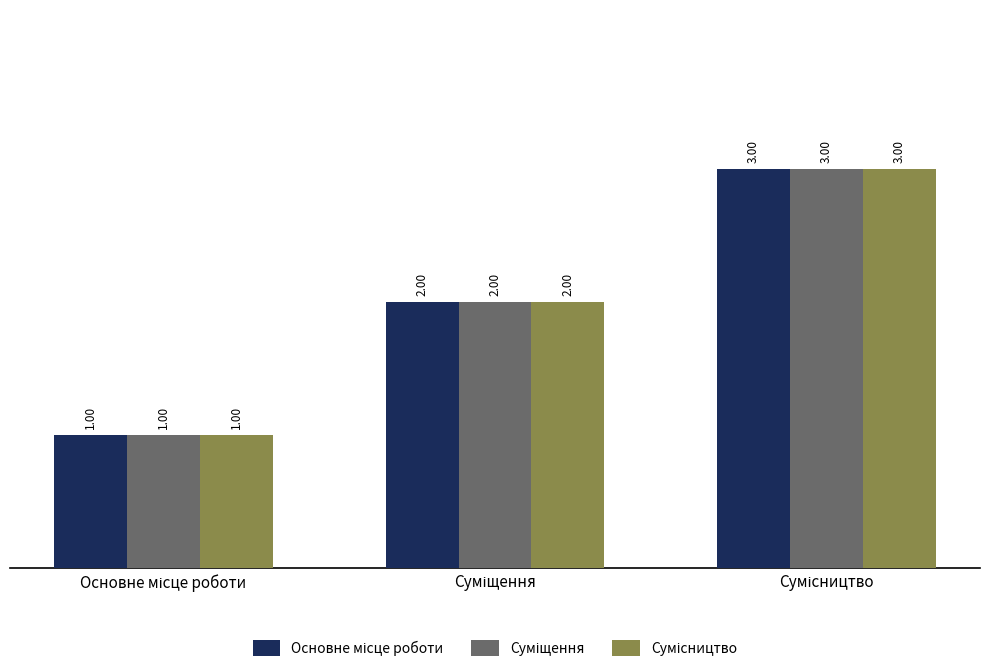

Which category has the highest value in the Основне місце роботи series?

Сумісництво